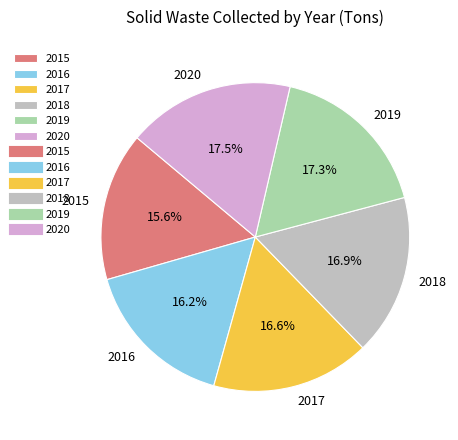

Does 2020 account for over 50% of the chart?

No